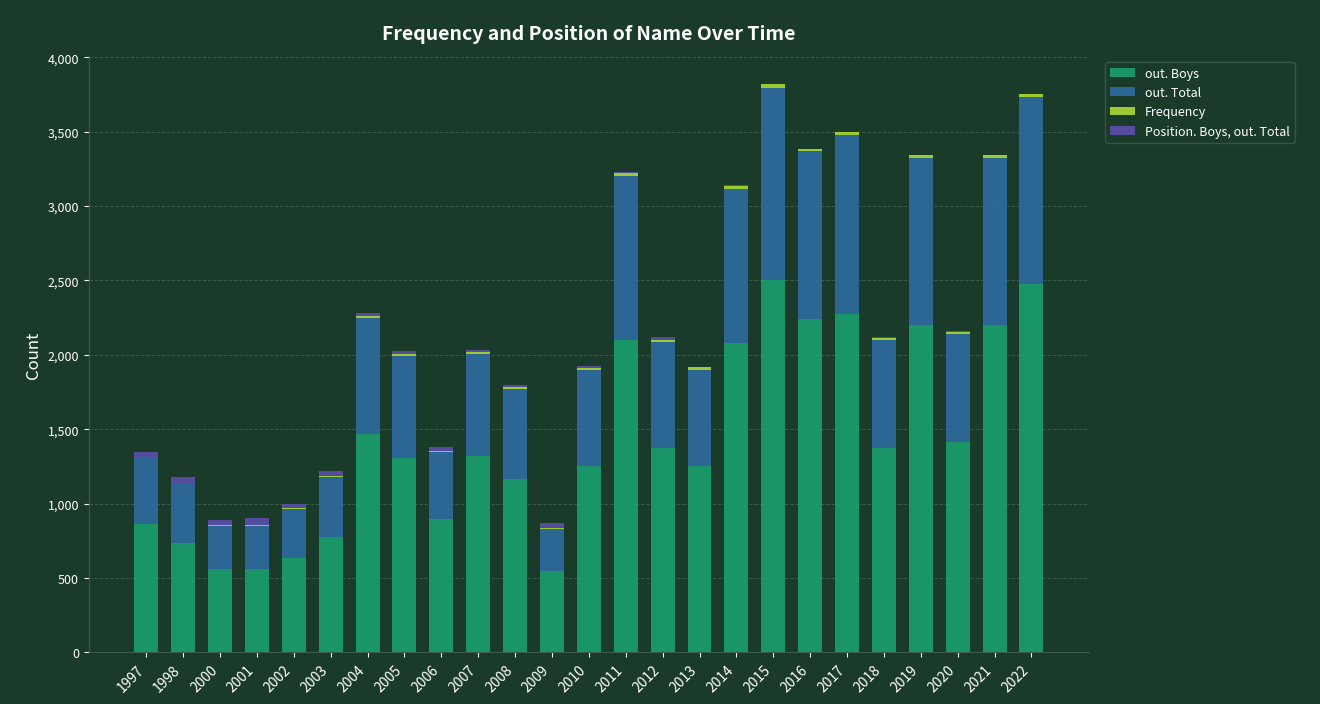

Is it true that out. Boys equals 2199 at 2021?

True